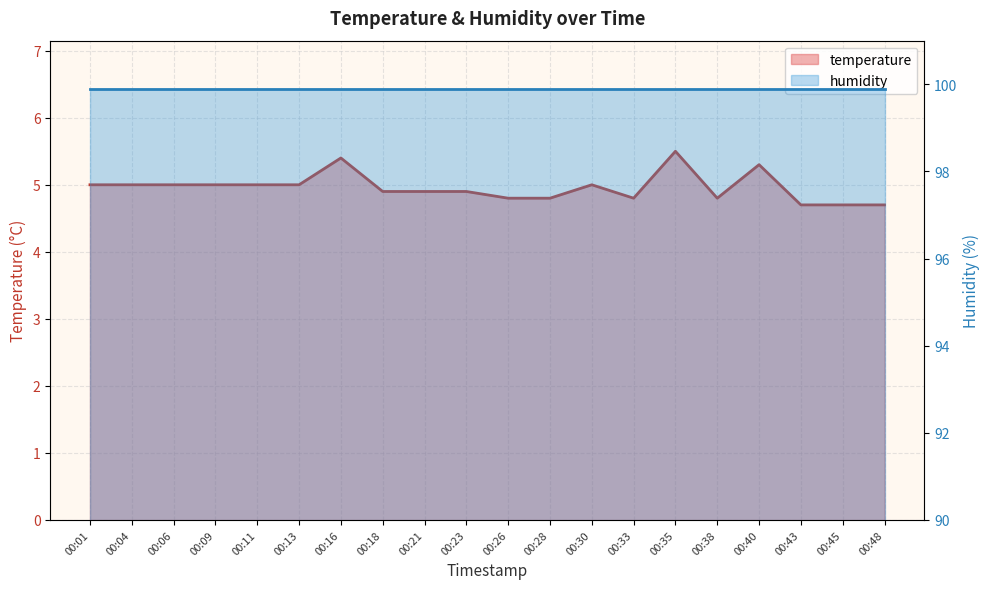

How many data points are less than 5?

10